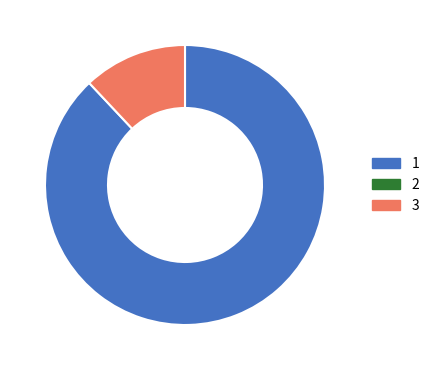

Is there any slice that represents more than half of the pie?

Yes